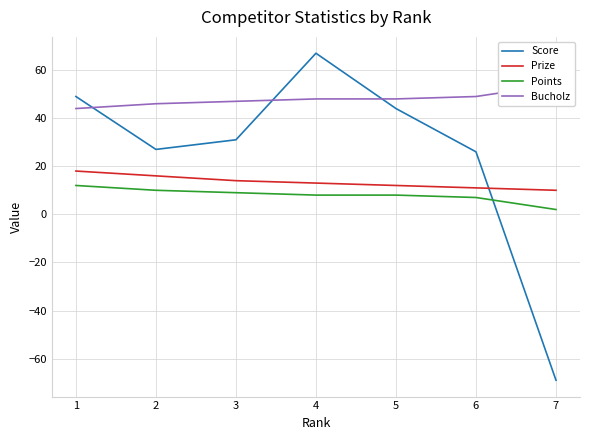

True or false: Bucholz has a value of 49 at 6.

True